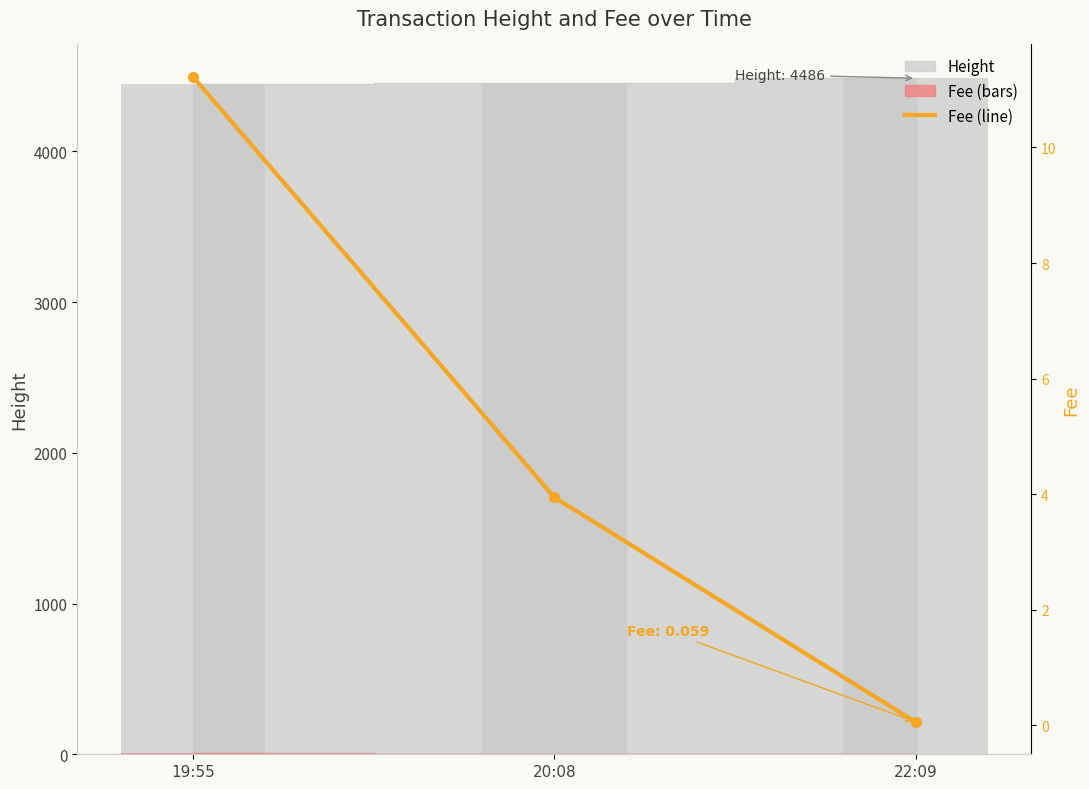

The value at 20:08 is 3.9. True or false?

True